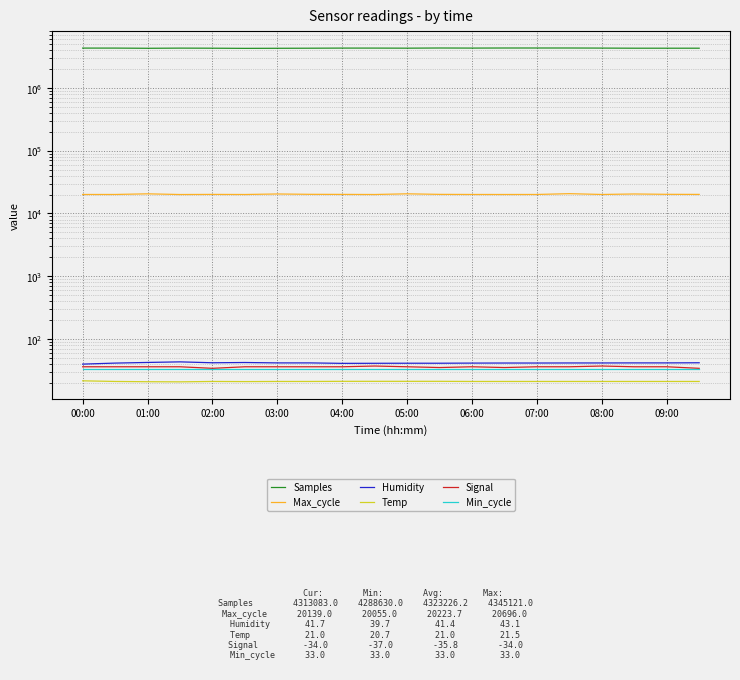

True or false: Temp has a value of 20.8 at 01:00.

True